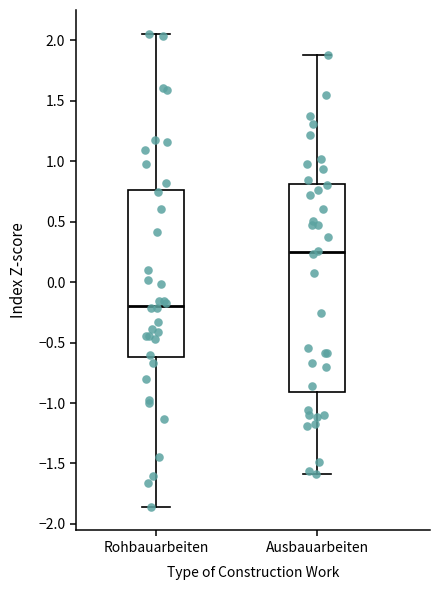

Reading left to right, transcribe this box plot: for each box, give where its median line is, the range the box spans, and where its two whiskers end, as read against the y-axis. The values are not printed on the chart, so give them approximately, as read against the axis.

Rohbauarbeiten: median -0.20, box -0.60 to 0.75, whiskers -1.85 to 2.05
Ausbauarbeiten: median 0.25, box -0.90 to 0.80, whiskers -1.60 to 1.90